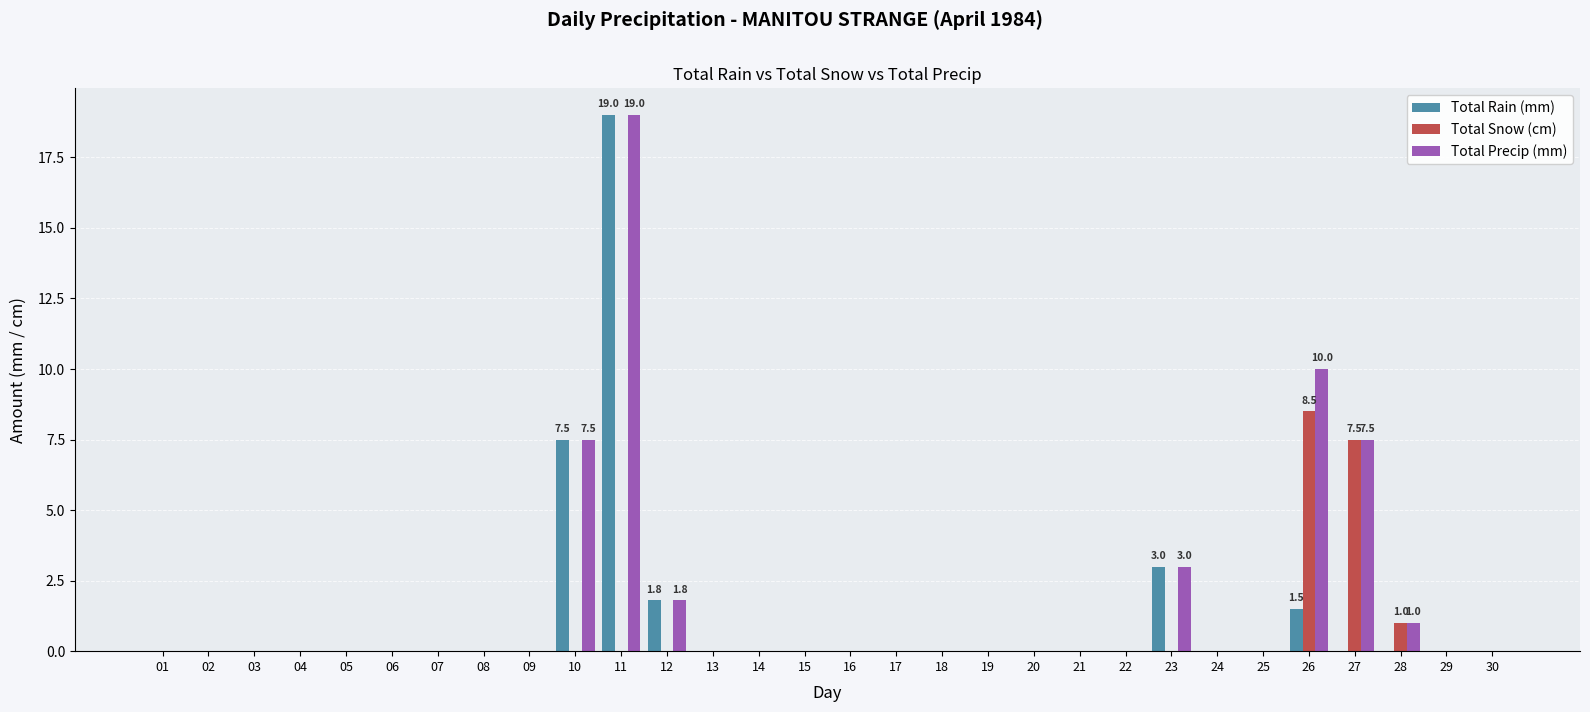

Count the number of categories in the chart.

30